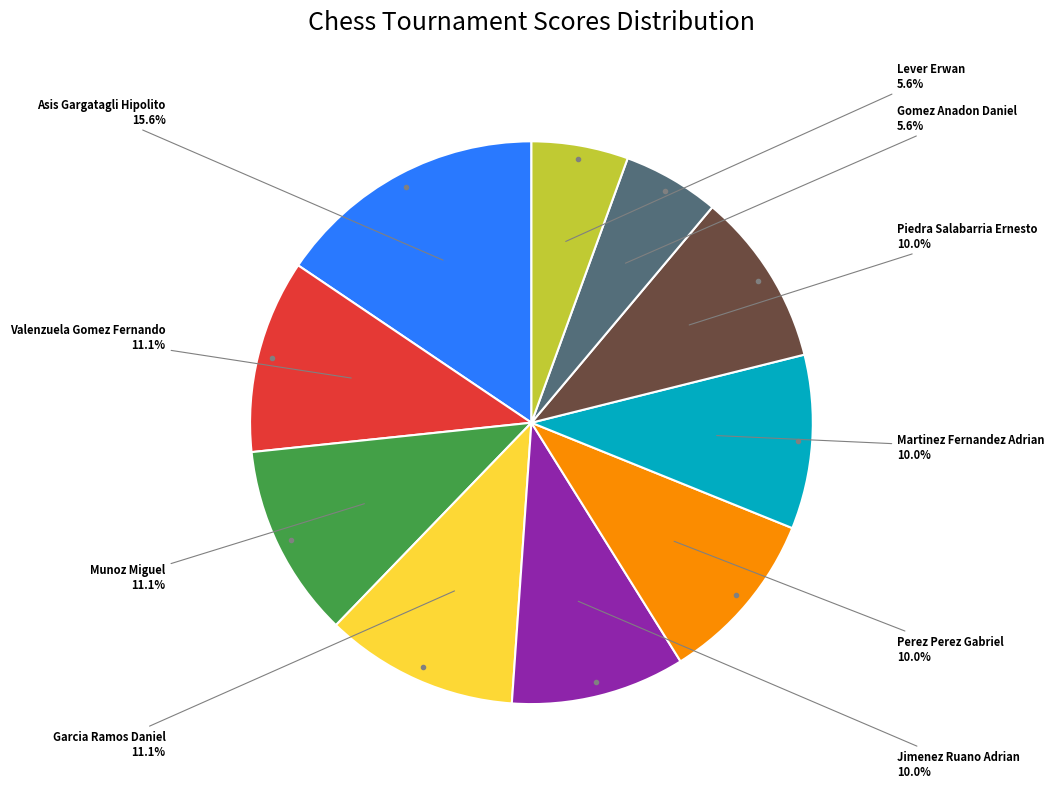

Does any single category account for the majority?

No